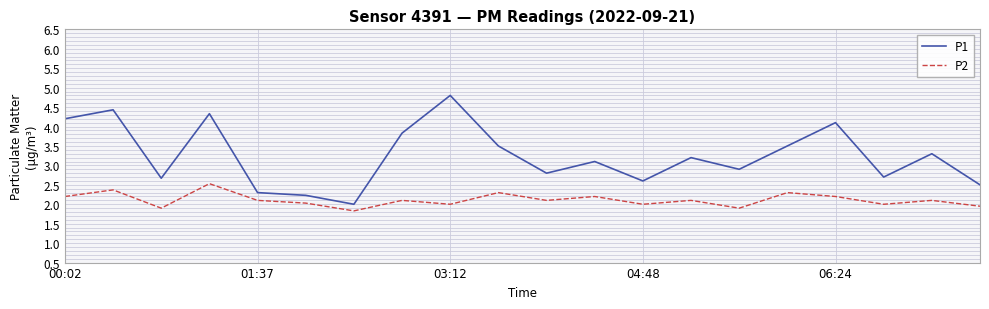

What is the difference between the maximum and minimum values in the P1 series?

2.8